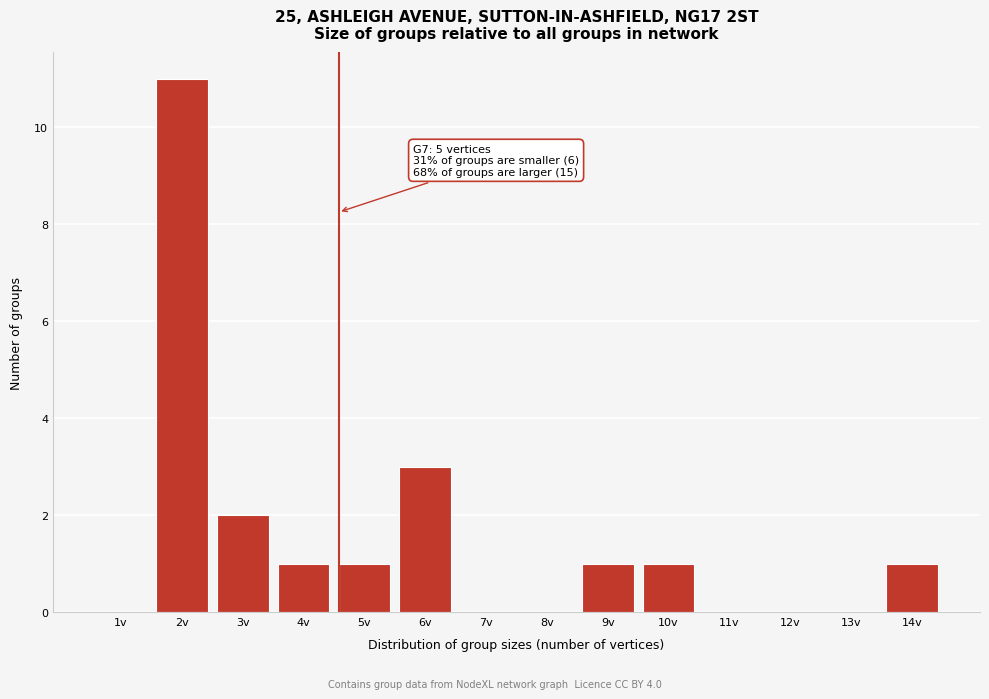

Reading right to left, transcribe all the data shown in this chart.

14v=1	13v=0	12v=0	11v=0	10v=1	9v=1	8v=0	7v=0	6v=3	5v=1	4v=1	3v=2	2v=11	1v=0